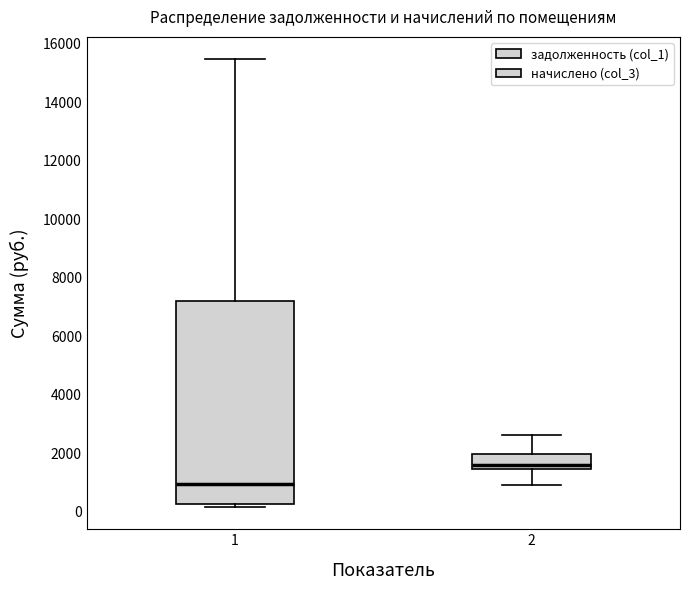

Reading left to right, transcribe this box plot: for each box, give where its median line is, the range the box spans, and where its two whiskers end, as read against the y-axis. The values are not printed on the chart, so give them approximately, as read against the axis.

1: median 1000, box 200 to 7200, whiskers 200 (just below the box's lower edge) to 15400
2: median 1600, box 1400 to 2000, whiskers 1000 to 2600